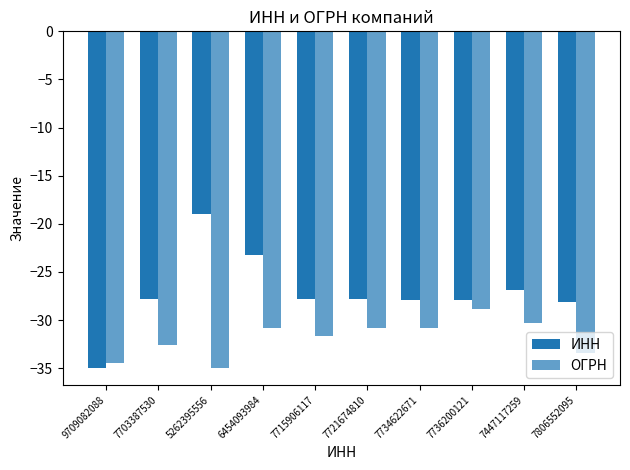

What is the difference between the highest and lowest values at 6454093984?

7.6